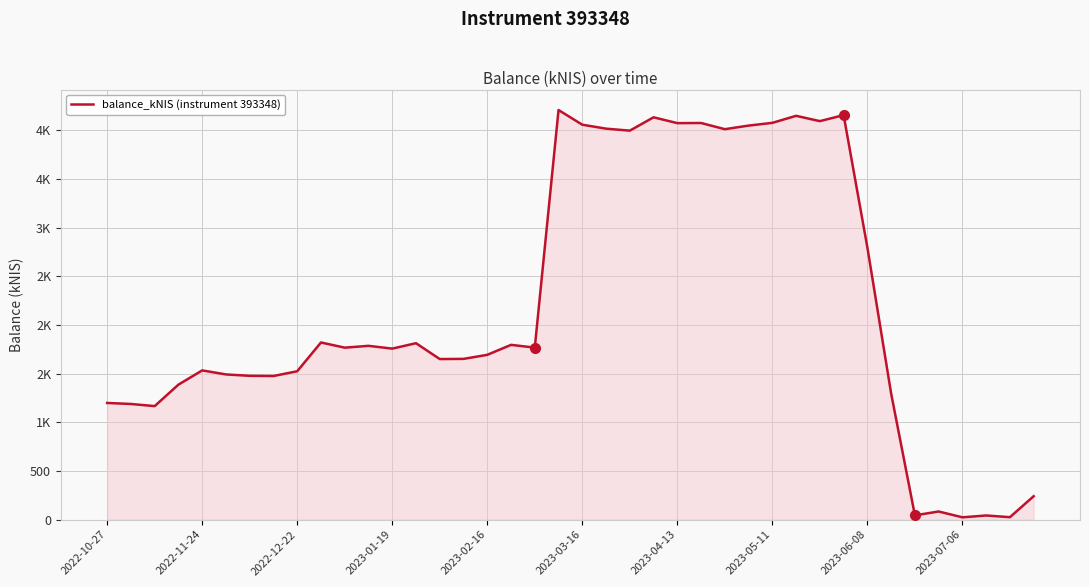

Does the chart have visible grid lines?

Yes